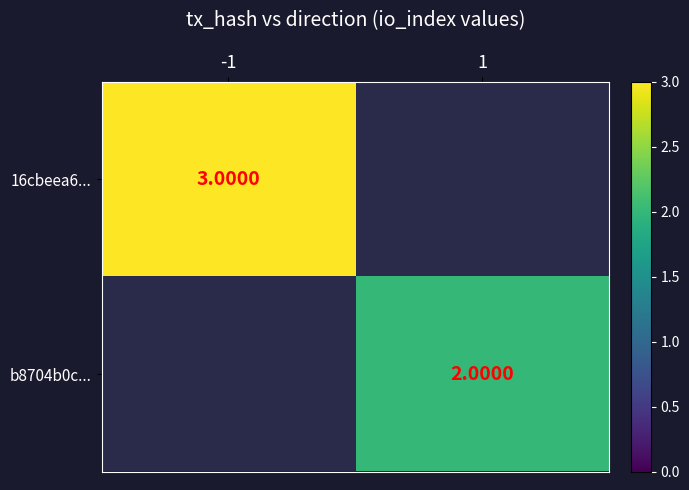

What is the maximum value for 16cbeea6...?

3.0